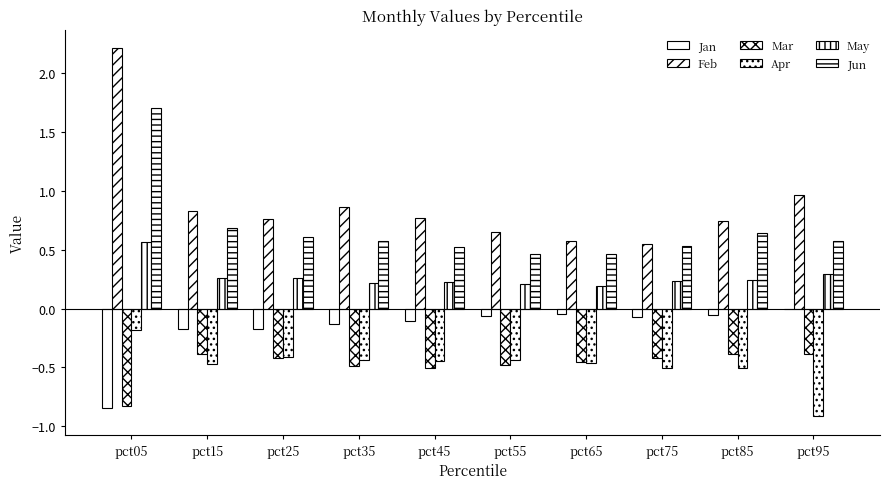

Does the chart contain stacked bars?

No